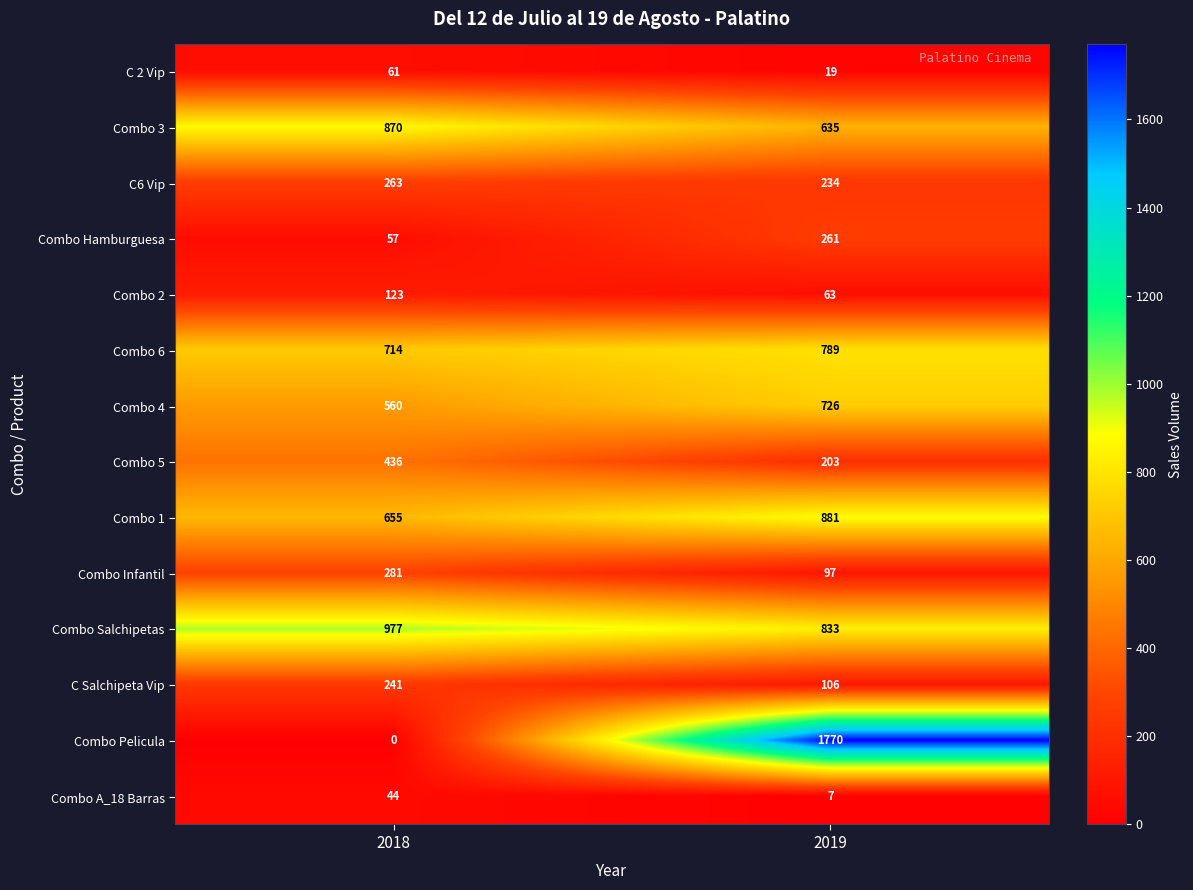

How many distinct data groups are displayed?

14